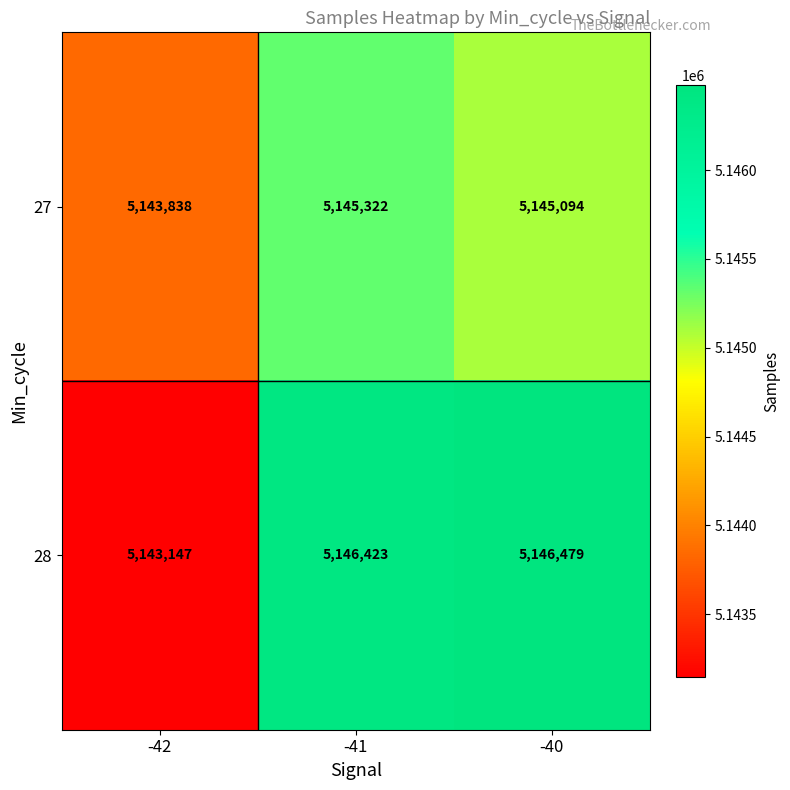

What is the smallest value displayed?

5143147